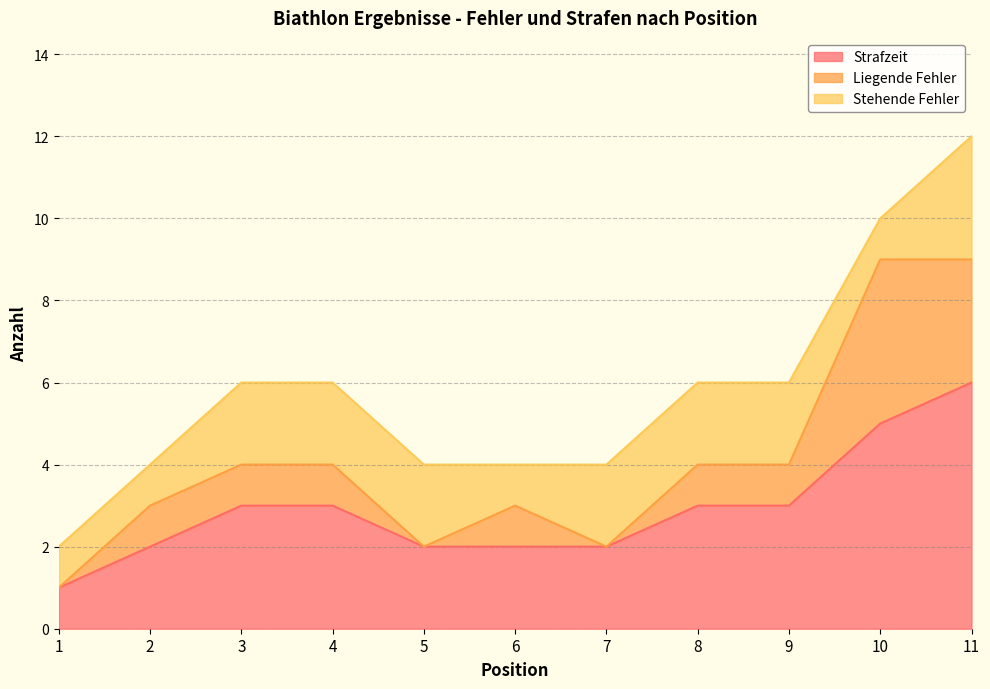

True or false: Liegende Fehler and Strafzeit intersect in this chart.

False